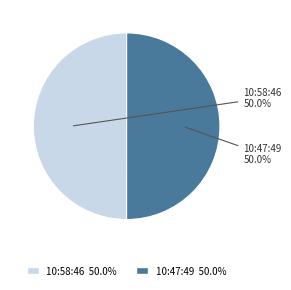

What is the total percentage of 10:58:46 and 10:47:49?

100.0%